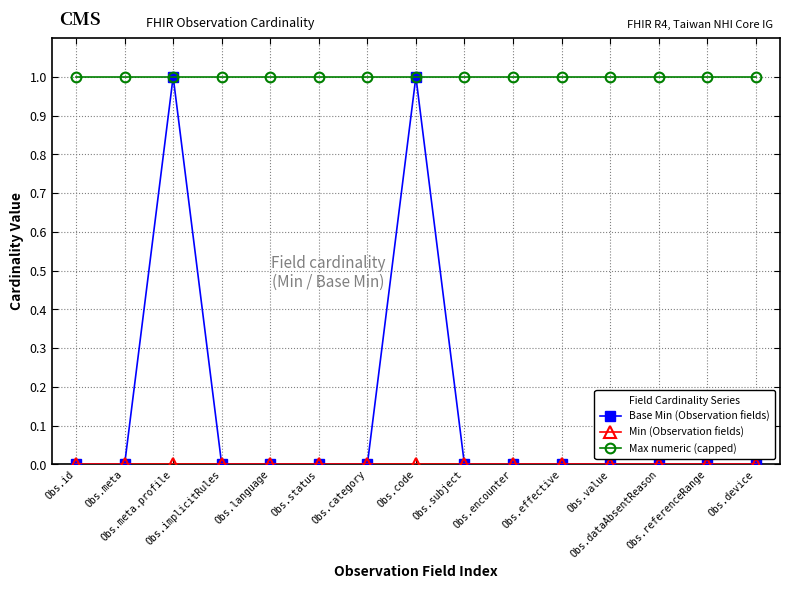

What is the value of the Max numeric (capped) point at the 12th from the left?

1